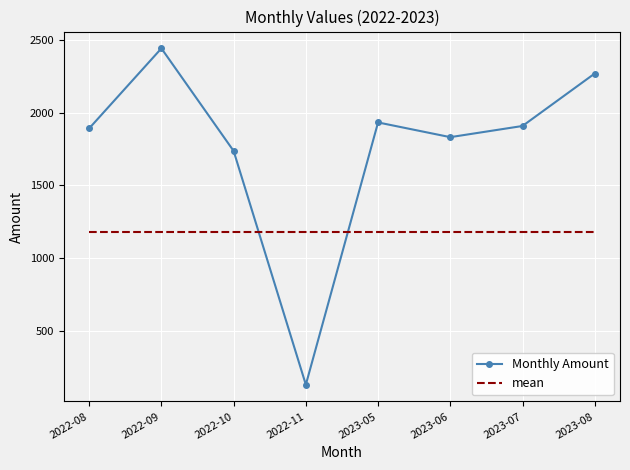

Reading right to left, list all the values displayed in this chart.

Monthly Amount: 2023-08=2268.4	2023-07=1907.8	2023-06=1831.0	2023-05=1932.1	2022-11=129.9	2022-10=1736.1	2022-09=2441.2	2022-08=1891.2
mean: 2023-08=1178.1	2023-07=1178.1	2023-06=1178.1	2023-05=1178.1	2022-11=1178.1	2022-10=1178.1	2022-09=1178.1	2022-08=1178.1